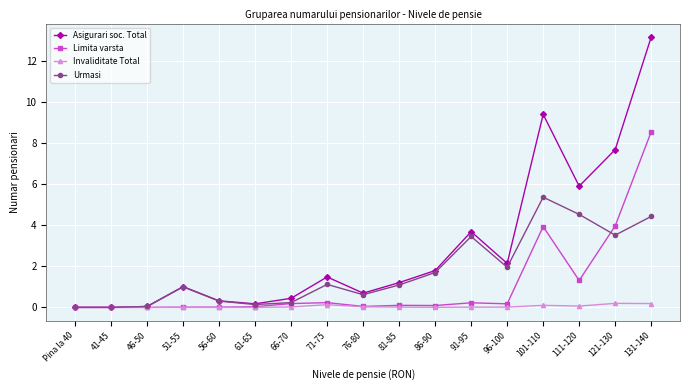

Which label corresponds to the largest value in the chart?

131-140